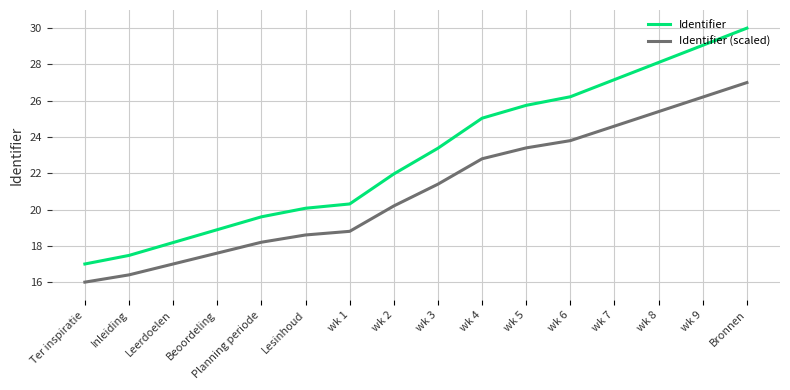

True or false: Identifier and Identifier (scaled) cross at least once.

False